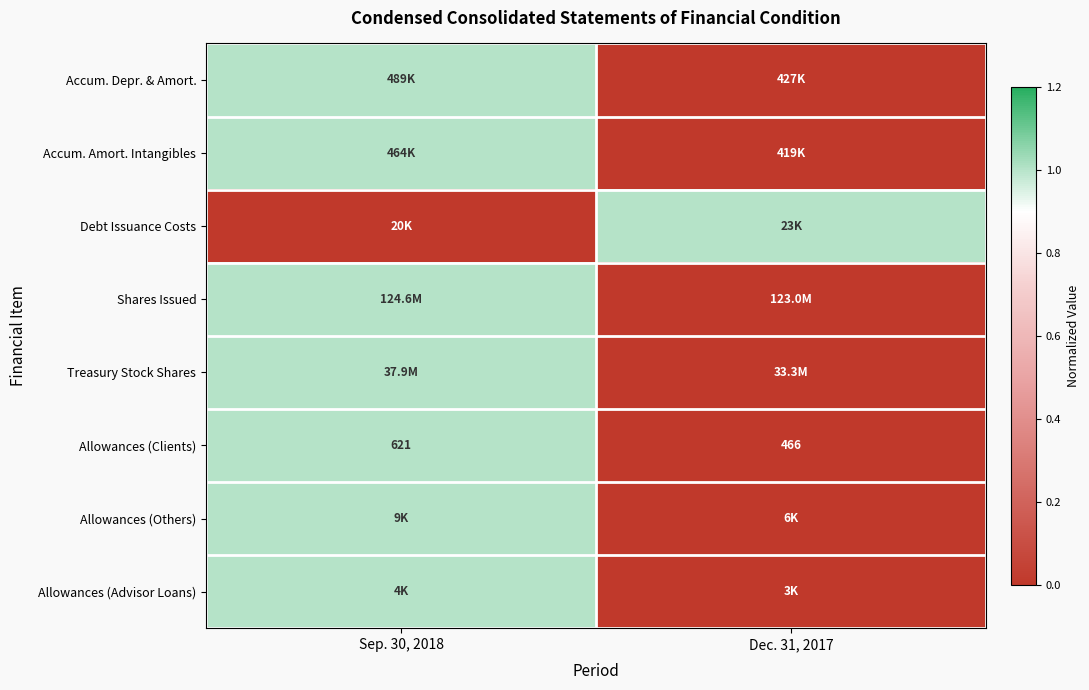

What is the average value of the Allowances (Clients) series?

544